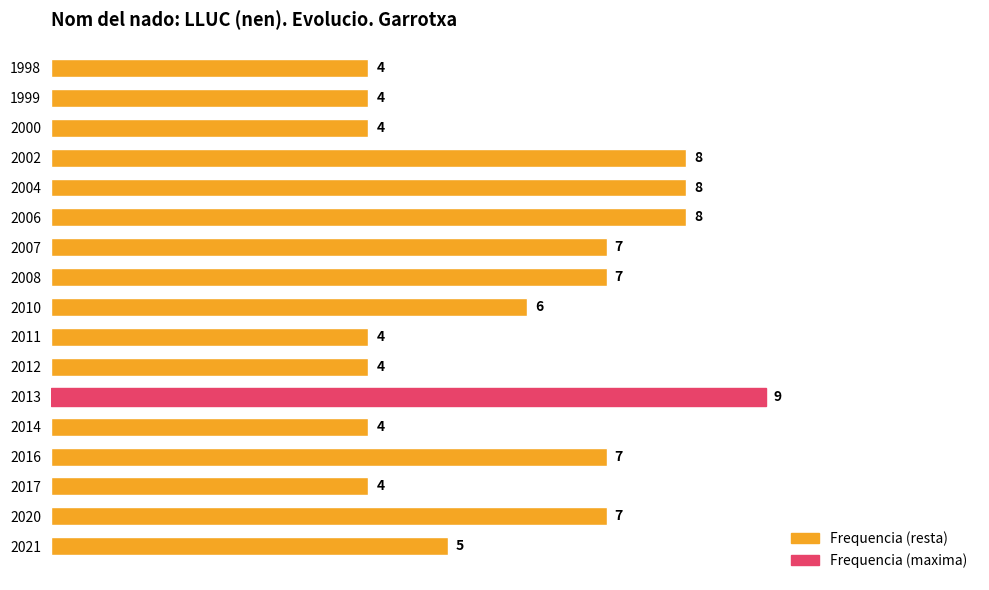

What is the difference between the second highest and minimum values?

4